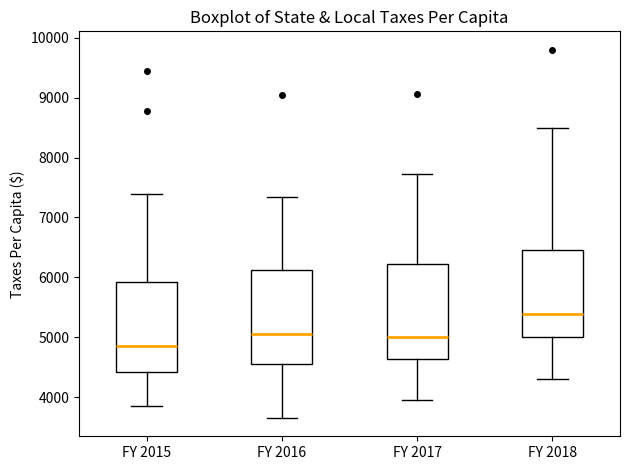

Reading left to right, read every box against the y-axis: the position of its median line, the range the box covers, and the ends of its whiskers. The values are not printed on the chart, so give them approximately, as read against the axis.

FY 2015: median 4800, box 4400 to 5900, whiskers 3800 to 7400
FY 2016: median 5100, box 4600 to 6100, whiskers 3700 to 7300
FY 2017: median 5000, box 4600 to 6200, whiskers 3900 to 7700
FY 2018: median 5400, box 5000 to 6500, whiskers 4300 to 8500